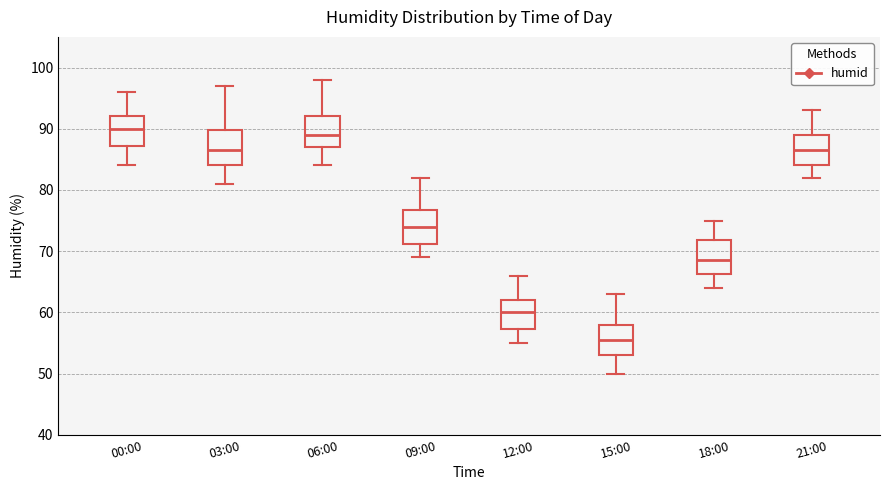

Reading left to right, read every box against the y-axis: the position of its median line, the range the box covers, and the ends of its whiskers. The values are not printed on the chart, so give them approximately, as read against the axis.

00:00: median 90, box 87 to 92, whiskers 84 to 96
03:00: median 87, box 84 to 90, whiskers 81 to 97
06:00: median 89, box 87 to 92, whiskers 84 to 98
09:00: median 74, box 71 to 77, whiskers 69 to 82
12:00: median 60, box 57 to 62, whiskers 55 to 66
15:00: median 56, box 53 to 58, whiskers 50 to 63
18:00: median 69, box 66 to 72, whiskers 64 to 75
21:00: median 87, box 84 to 89, whiskers 82 to 93